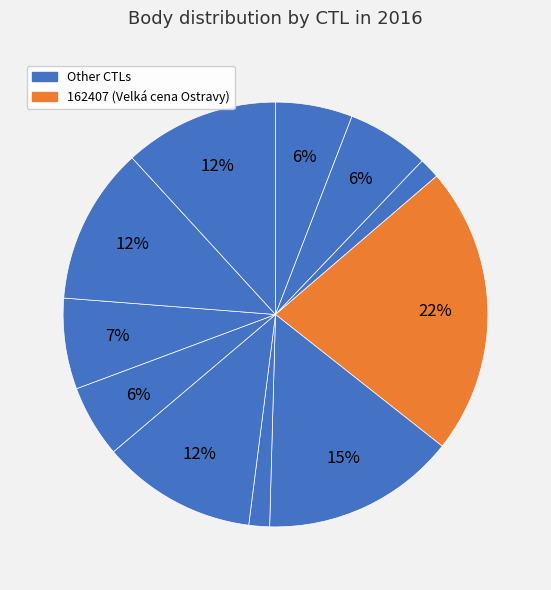

How many segments does this pie chart have?

11